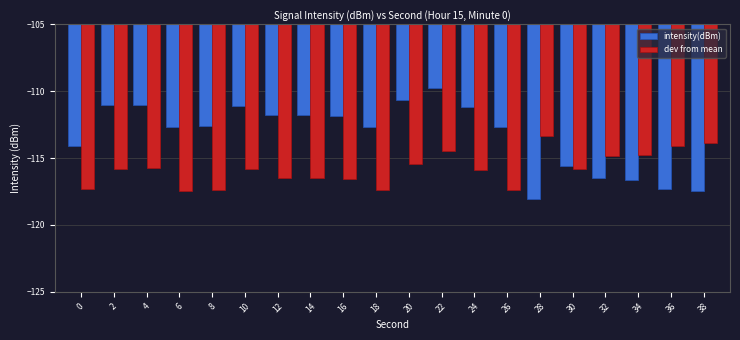

What is the highest value of the intensity(dBm) series?

-109.7